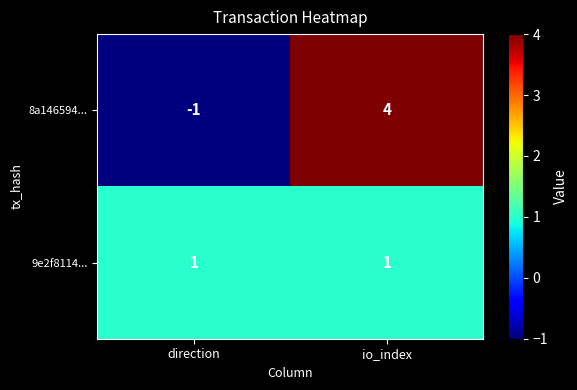

At which category is the sum across all series the highest?

io_index